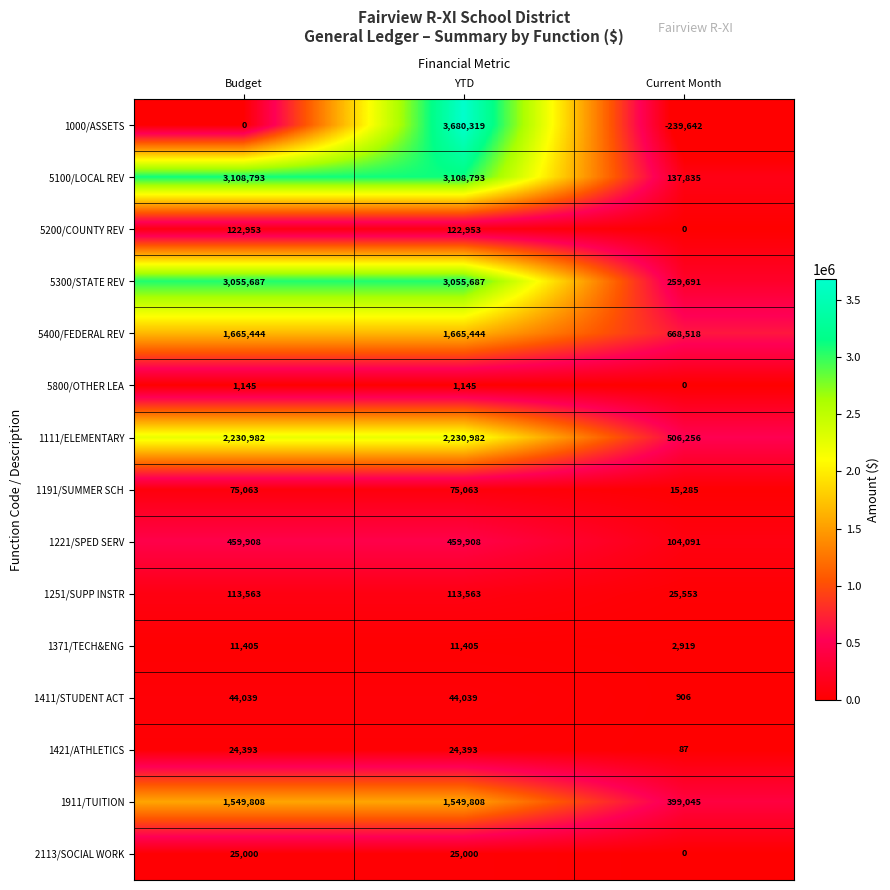

What is the spread (max minus min) of values at YTD?

3679174